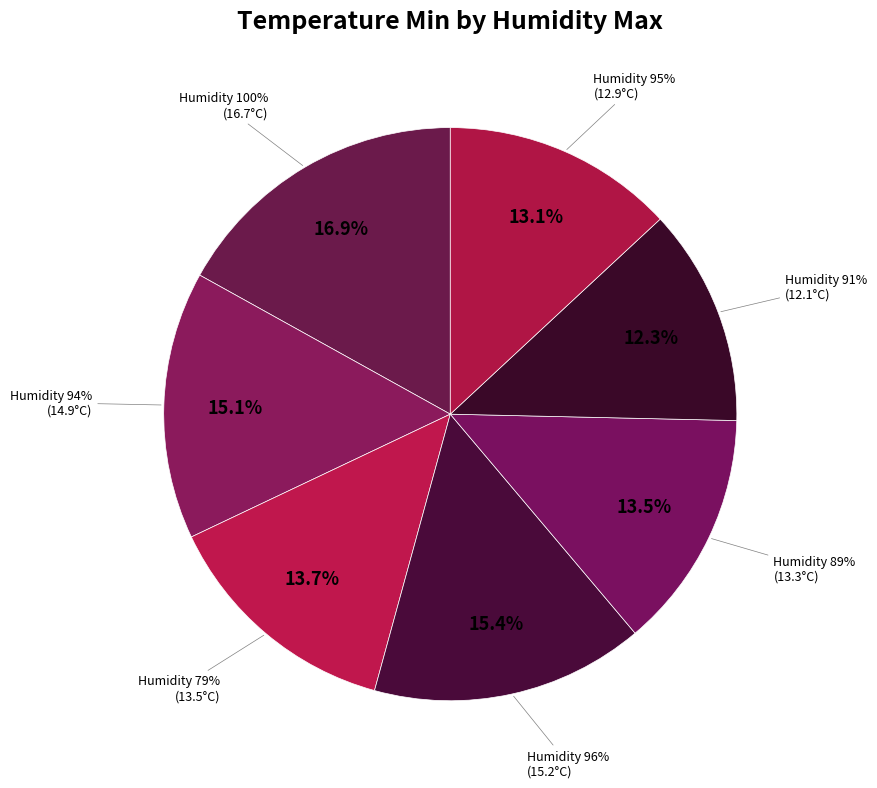

Which has a higher value, 100 or 96?

100